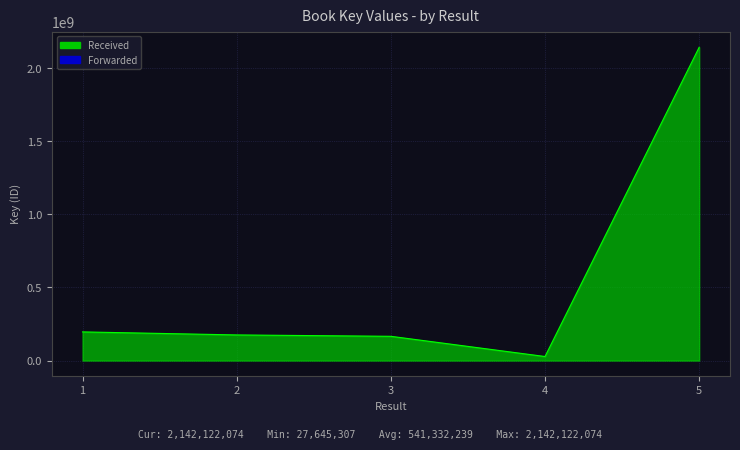

What is the change in value from 2 to 5?

+1966949086